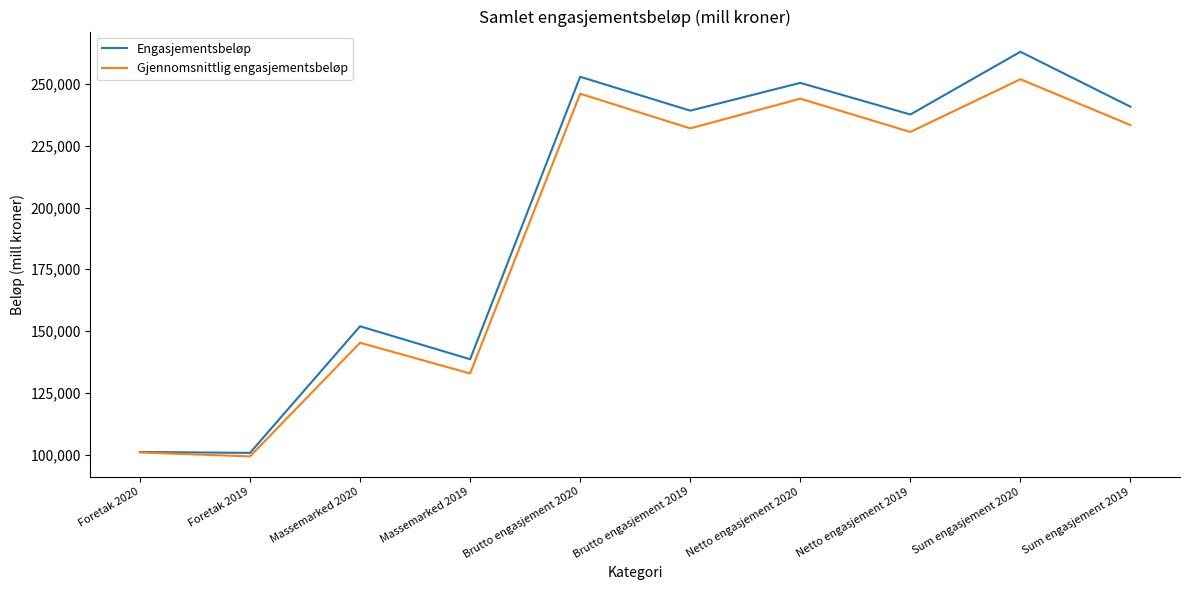

What are all the series names shown in the legend?

Engasjementsbeløp, Gjennomsnittlig engasjementsbeløp